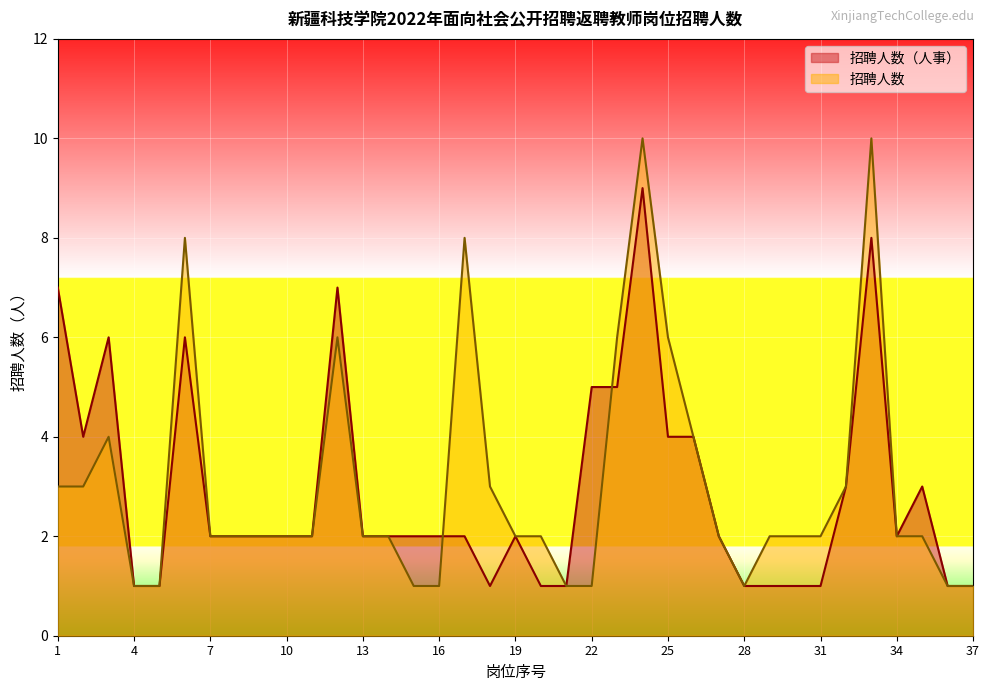

What is the sum of the 招聘人数（人事） values at 10 and 27?

4